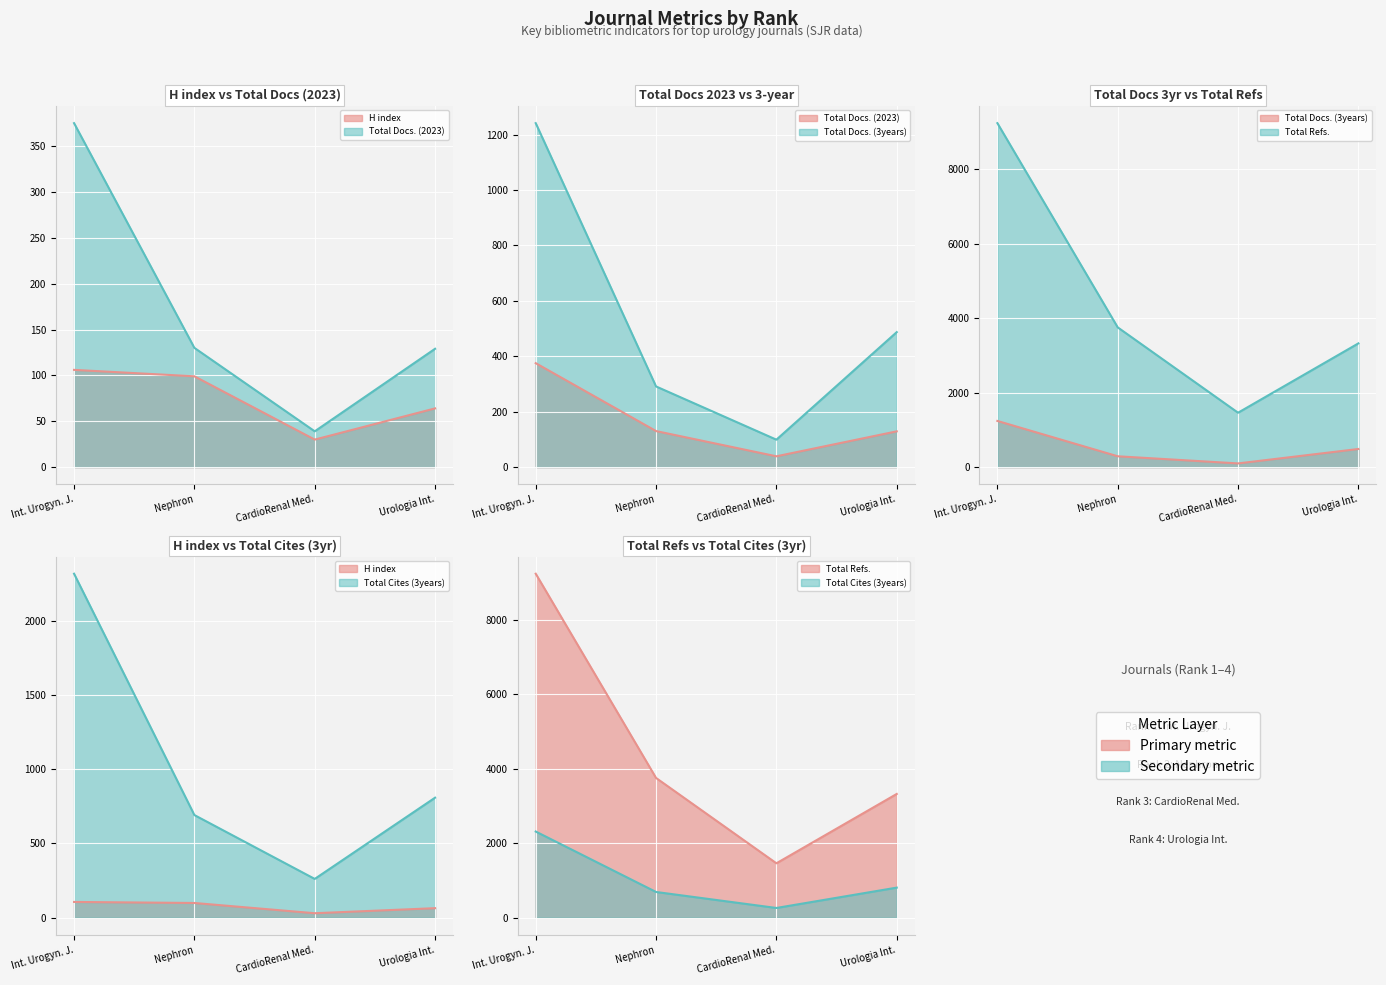

At Urologia Int., list the series in order from smallest to largest.

H index, Total Docs. (2023), Total Docs. (3years), Total Cites (3years), Total Refs.